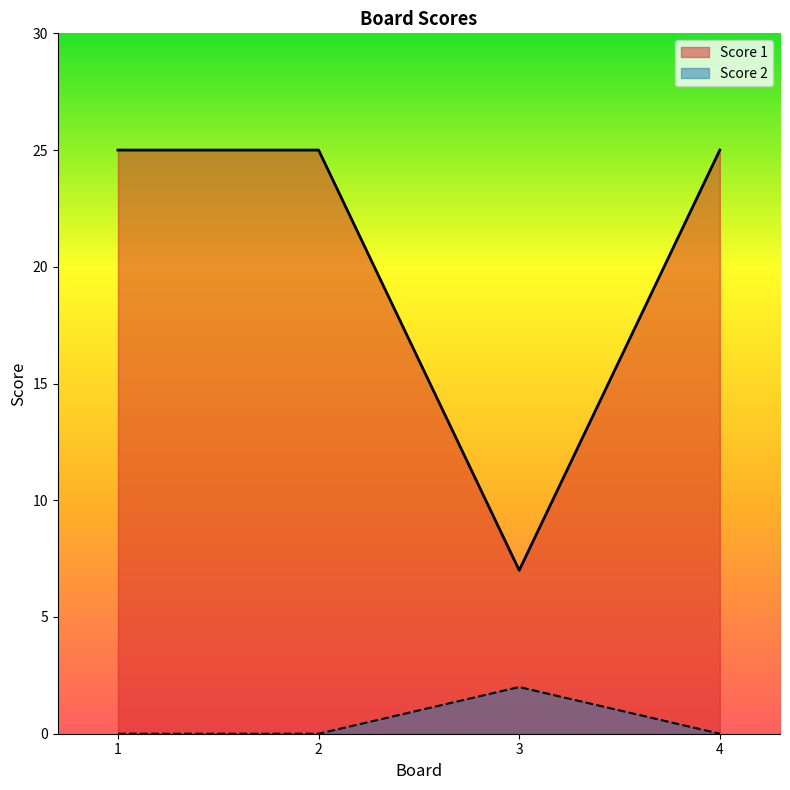

True or false: Score 1 and Score 2 cross at least once.

False